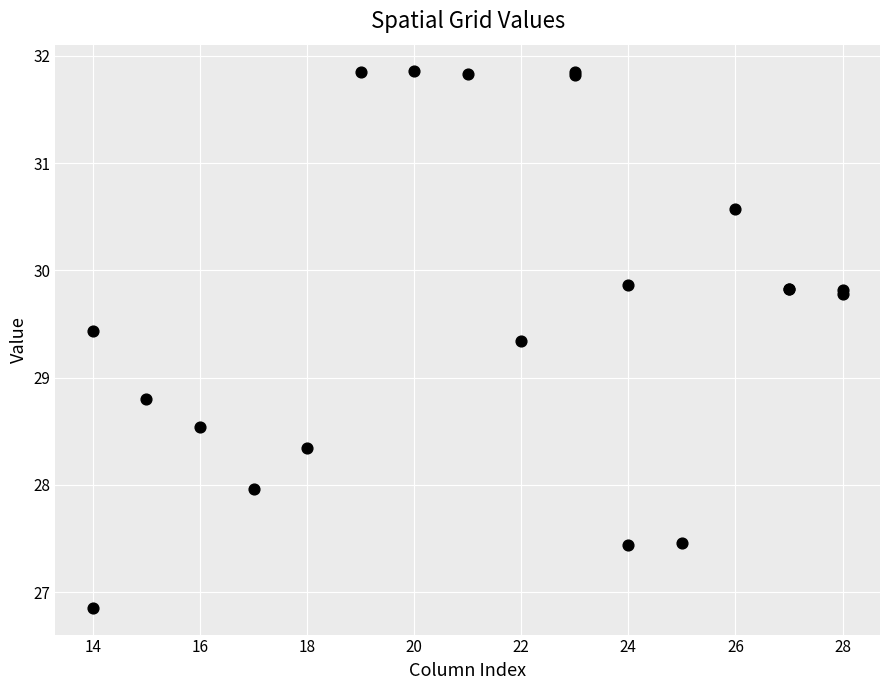

What Y value in the scatter plot is closest to 29?

28.8